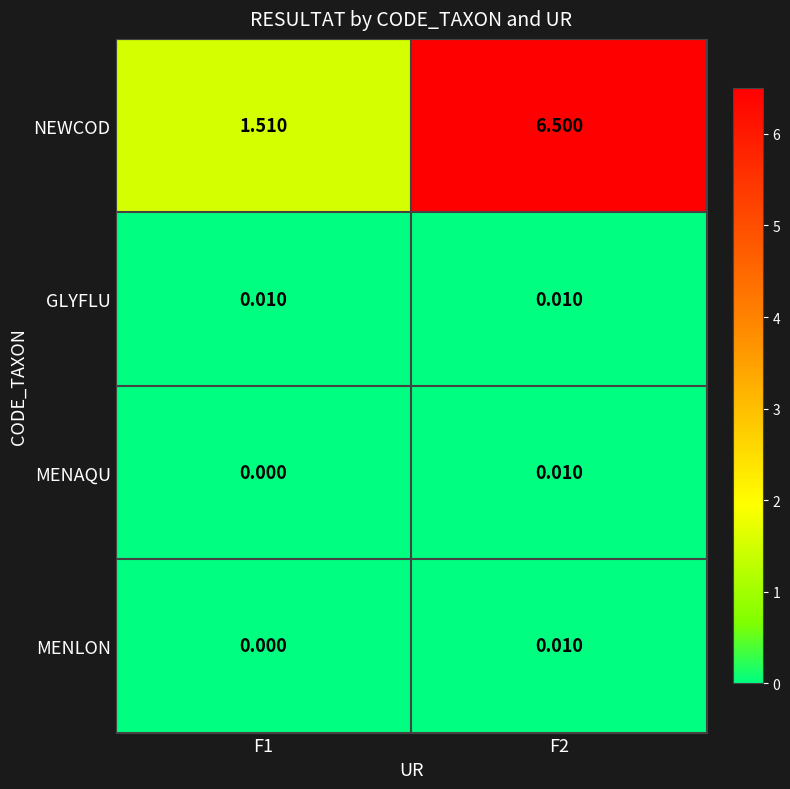

Which series has the widest spread of values?

NEWCOD